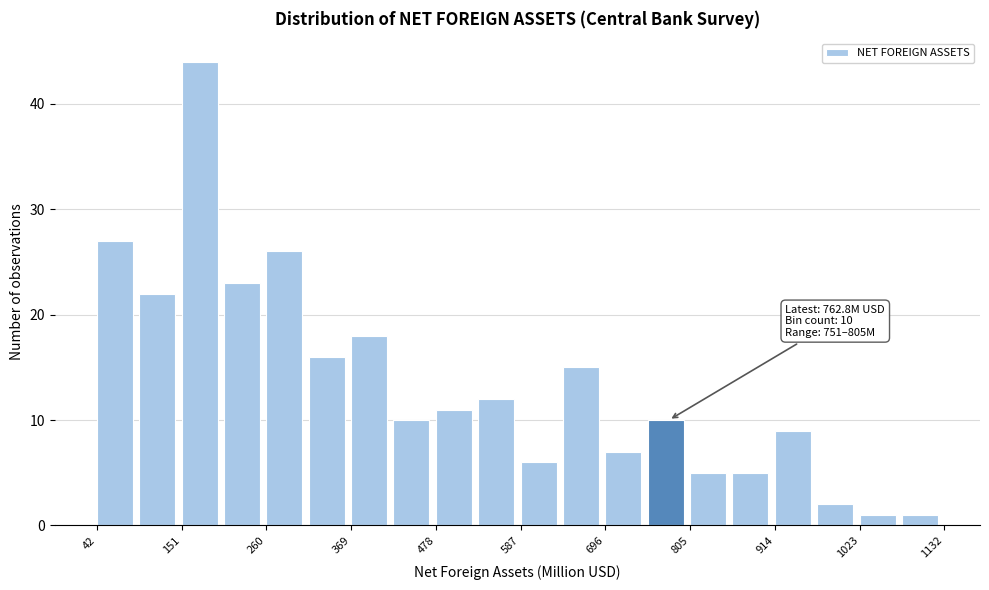

Read against the x-axis, roughly where is the centre of the tallest bar?

180